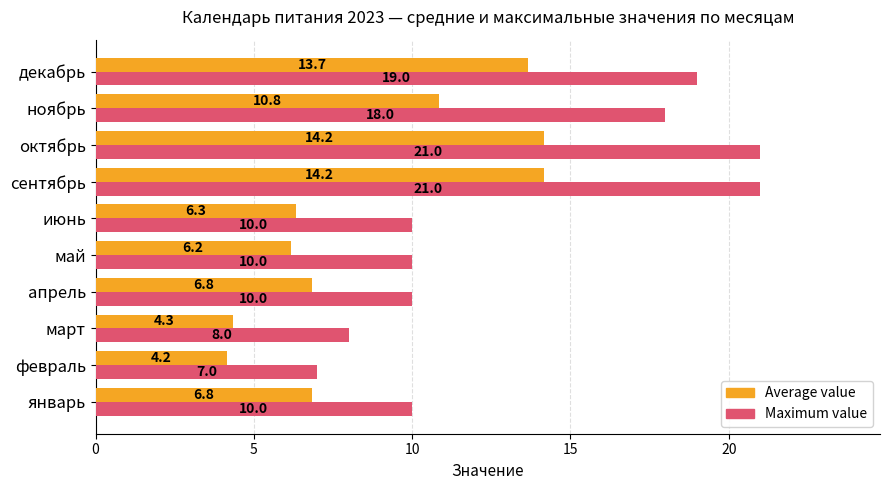

The value of Maximum value at июнь is 2.9. True or false?

False